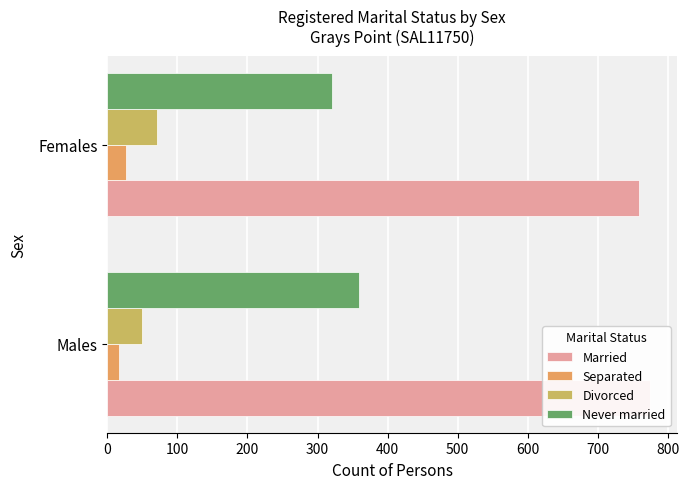

At Males, list the series in order from smallest to largest.

Separated, Divorced, Never married, Married